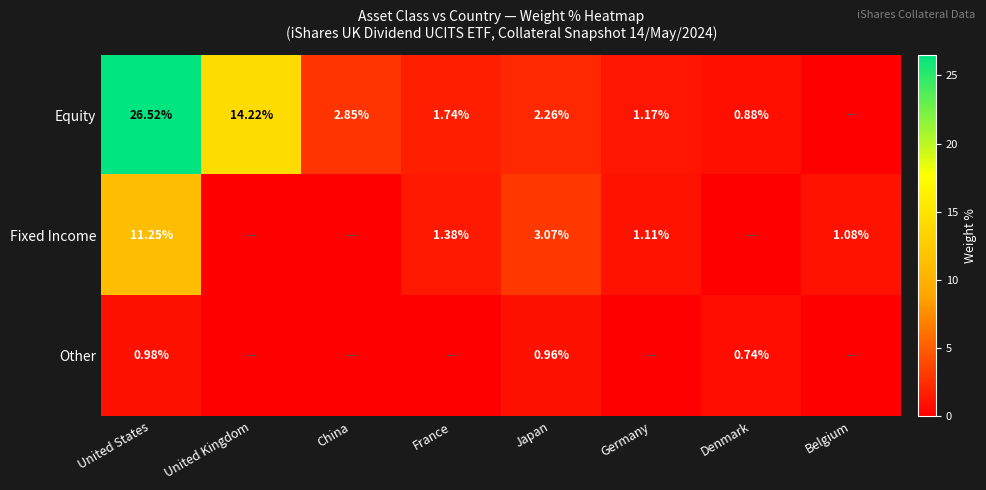

Is the value of Equity at United States greater than the value of Other at Denmark?

Yes